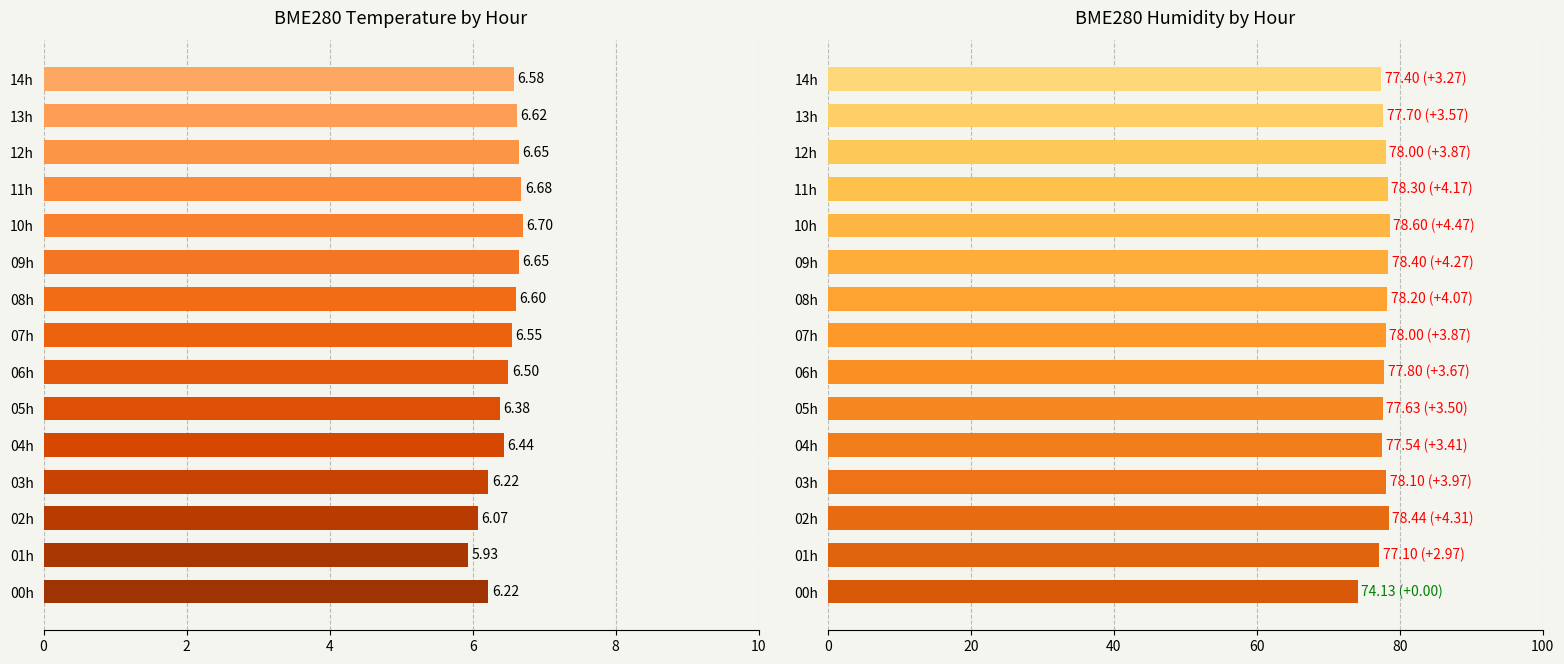

What is the maximum value shown in the chart?

78.6